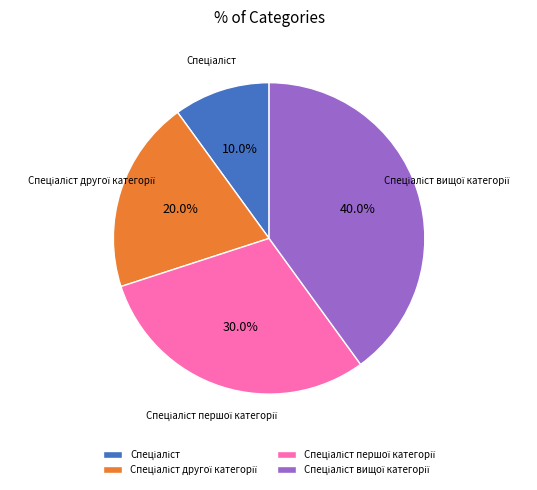

Count the number of slices in the pie.

4